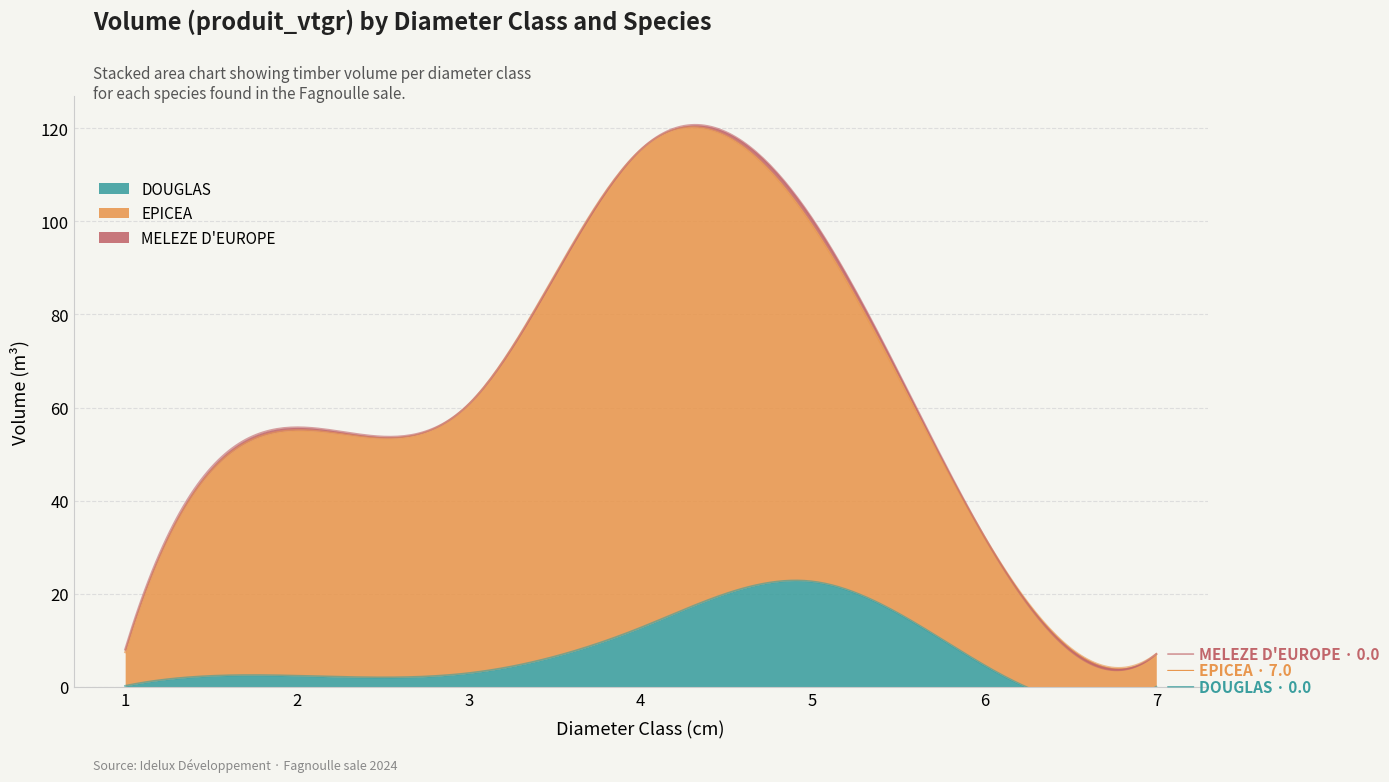

Rank the categories by DOUGLAS value from lowest to highest.

7, 1, 2, 3, 6, 4, 5